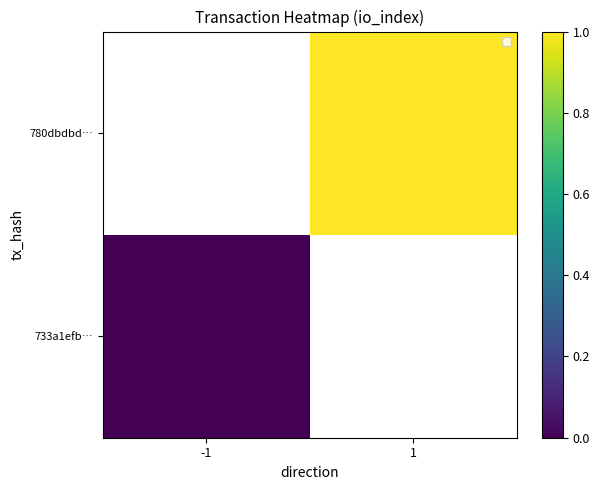

List the series in order of their overall mean, highest first.

733a1efb…, 780dbdbd…